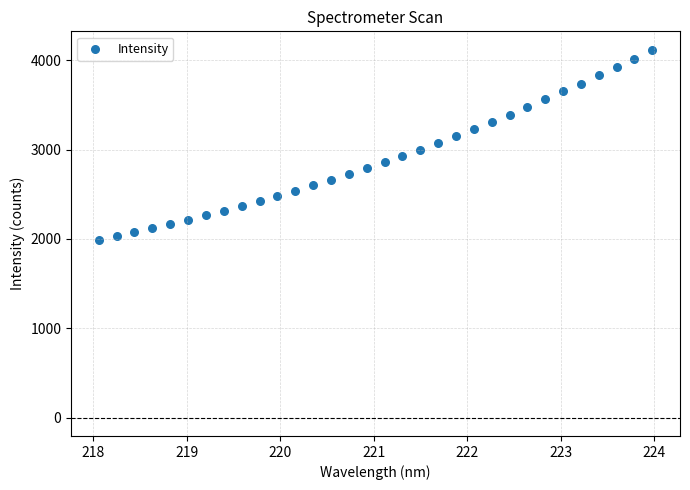

What is the range of X values (max minus min)?

5.9